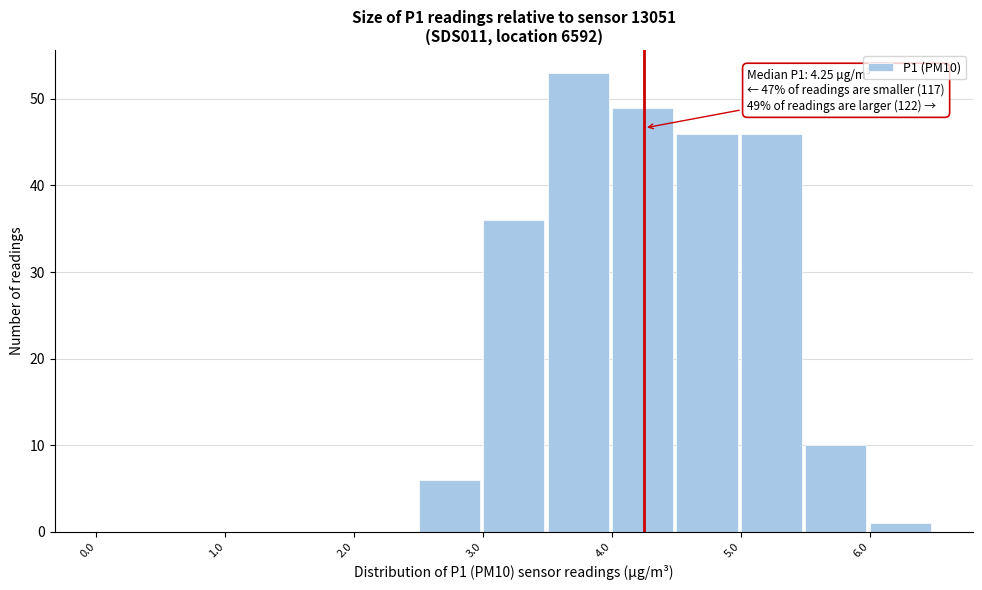

Over which range of the x-axis is the bar tallest?

3.5 to 4.0